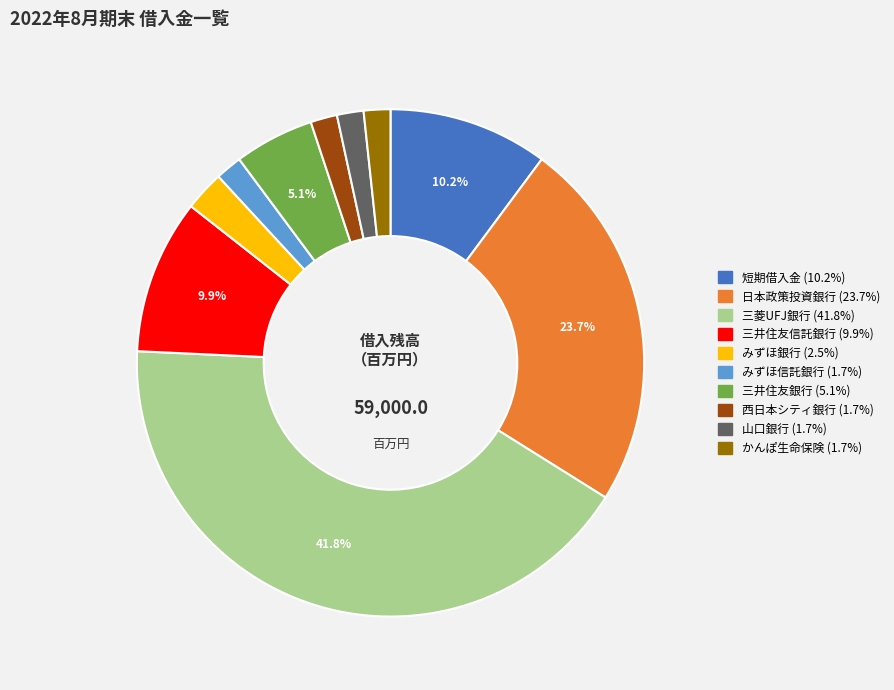

True or false: みずほ銀行 accounts for 3% of the total.

True